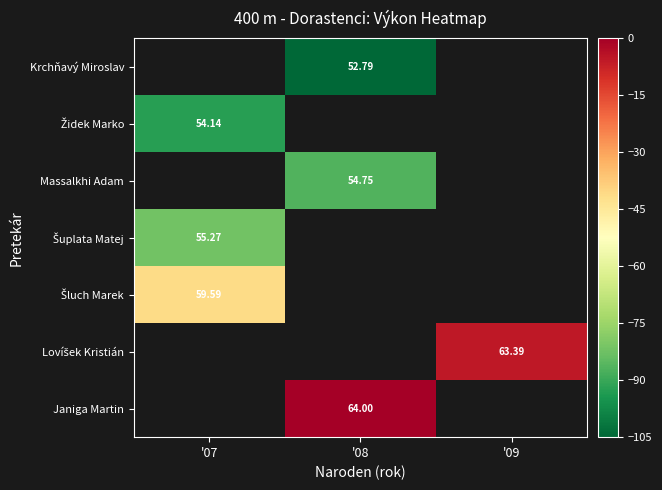

List the labels in order of Lovíšek Kristián value, smallest first.

'07, '08, '09